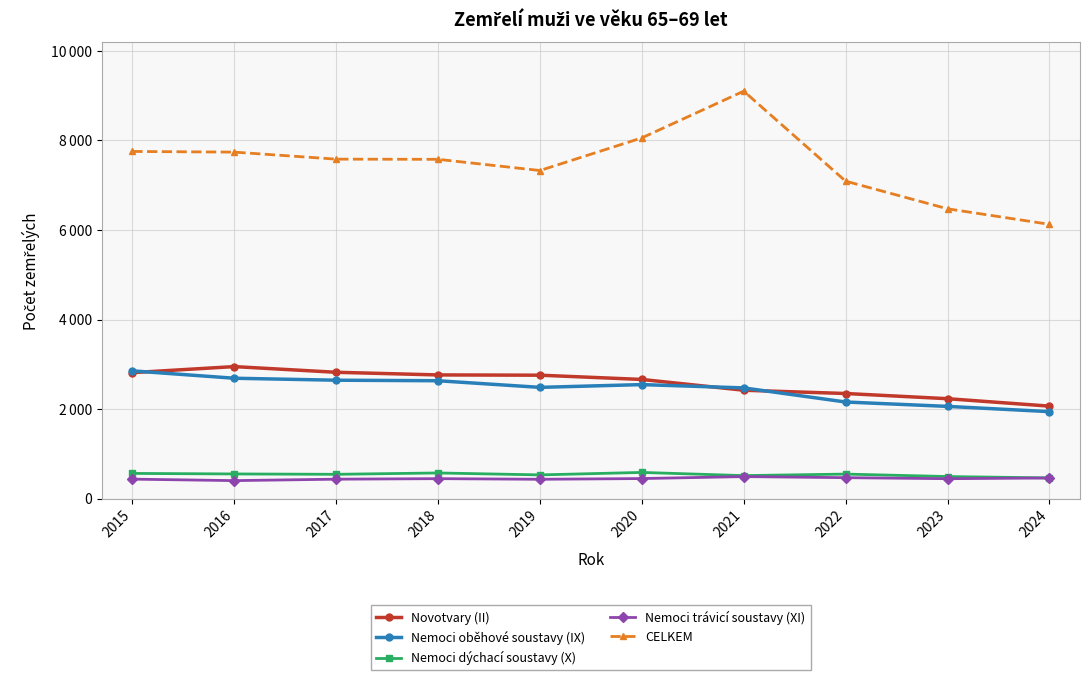

Reading left to right, what are all the values shown in this chart?

Novotvary (II): 2814	2949	2822	2763	2757	2662	2421	2348	2232	2066
Nemoci oběhové soustavy (IX): 2854	2689	2645	2633	2485	2547	2473	2158	2060	1943
Nemoci dýchací soustavy (X): 563	551	543	573	530	585	514	548	493	462
Nemoci trávicí soustavy (XI): 435	402	434	446	432	448	492	468	445	461
CELKEM: 7755	7740	7583	7579	7329	8058	9102	7091	6474	6127